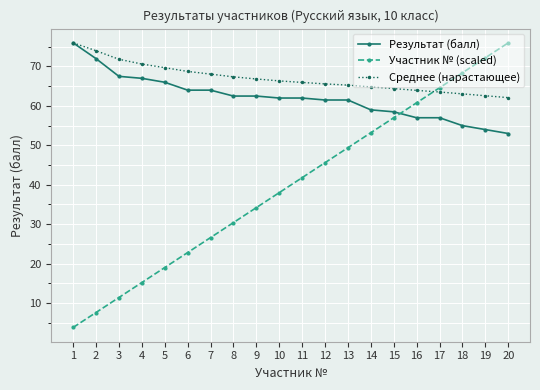

What is the minimum value shown in the chart?

3.8